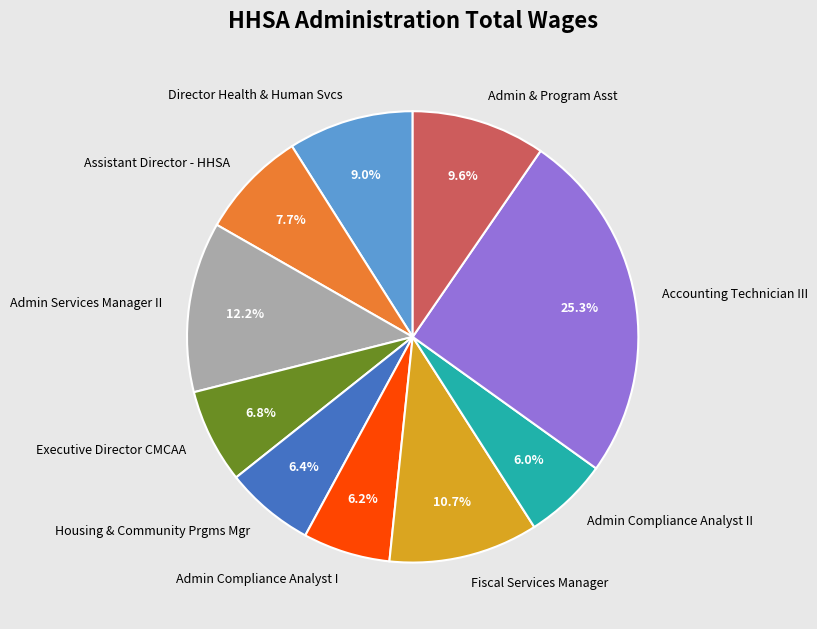

To the nearest percent, what is the difference between the Director Health & Human Svcs and Admin Services Manager II slice percentages?

3%